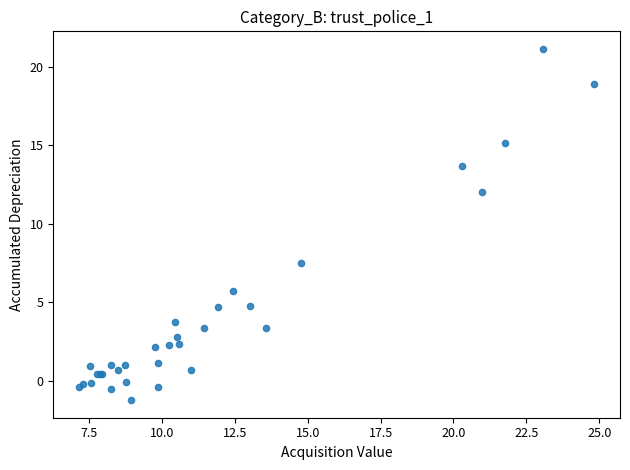

What Y value in the scatter plot is closest to 9?

7.5